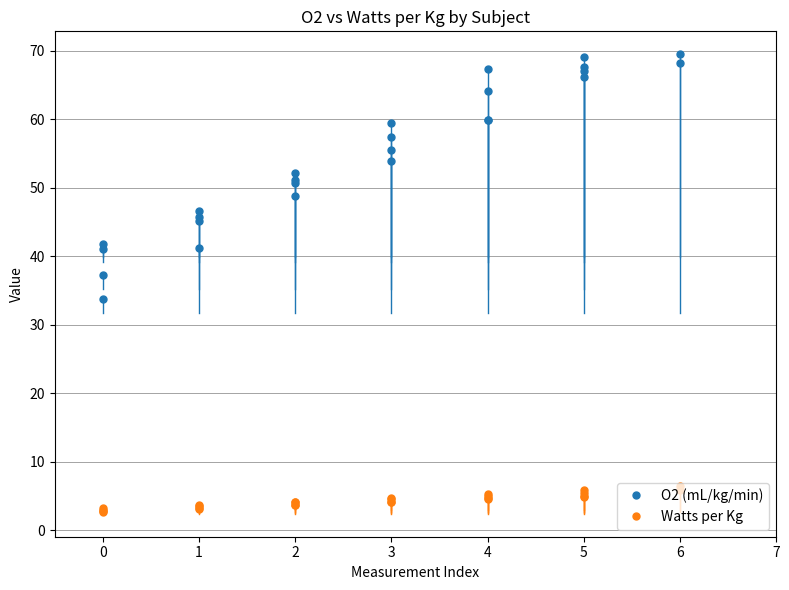

Between 0 and 5, which series saw the biggest shift?

O2 (mL/kg/min)